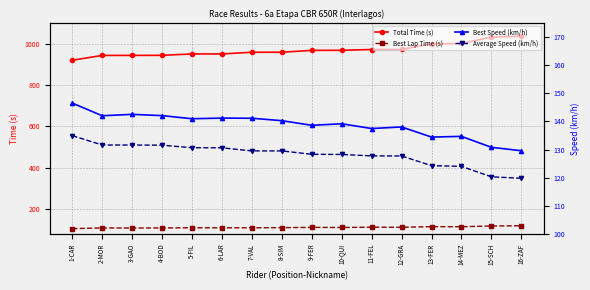

The Total Time (s) series shows 375.2 at 5-FIL. True or false?

False